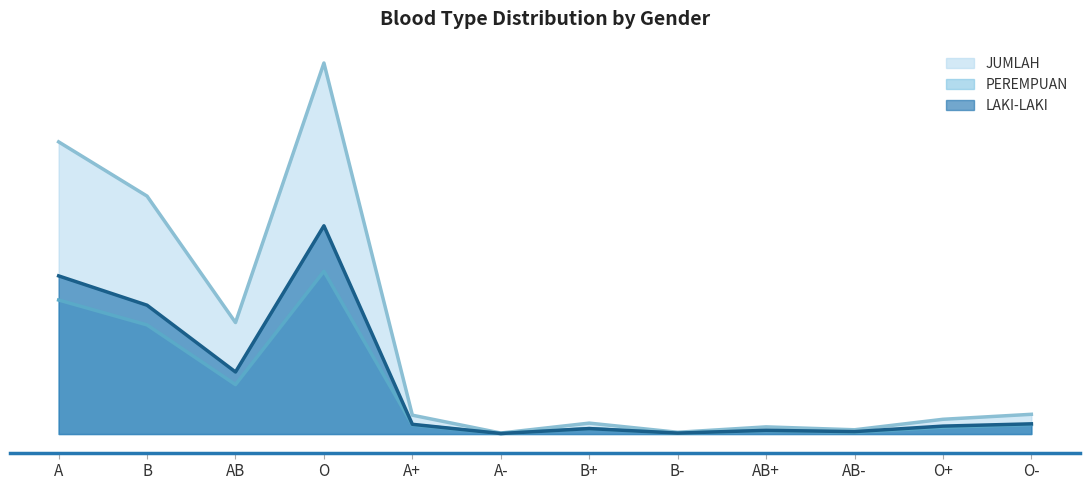

True or false: LAKI-LAKI and PEREMPUAN cross at least once.

False